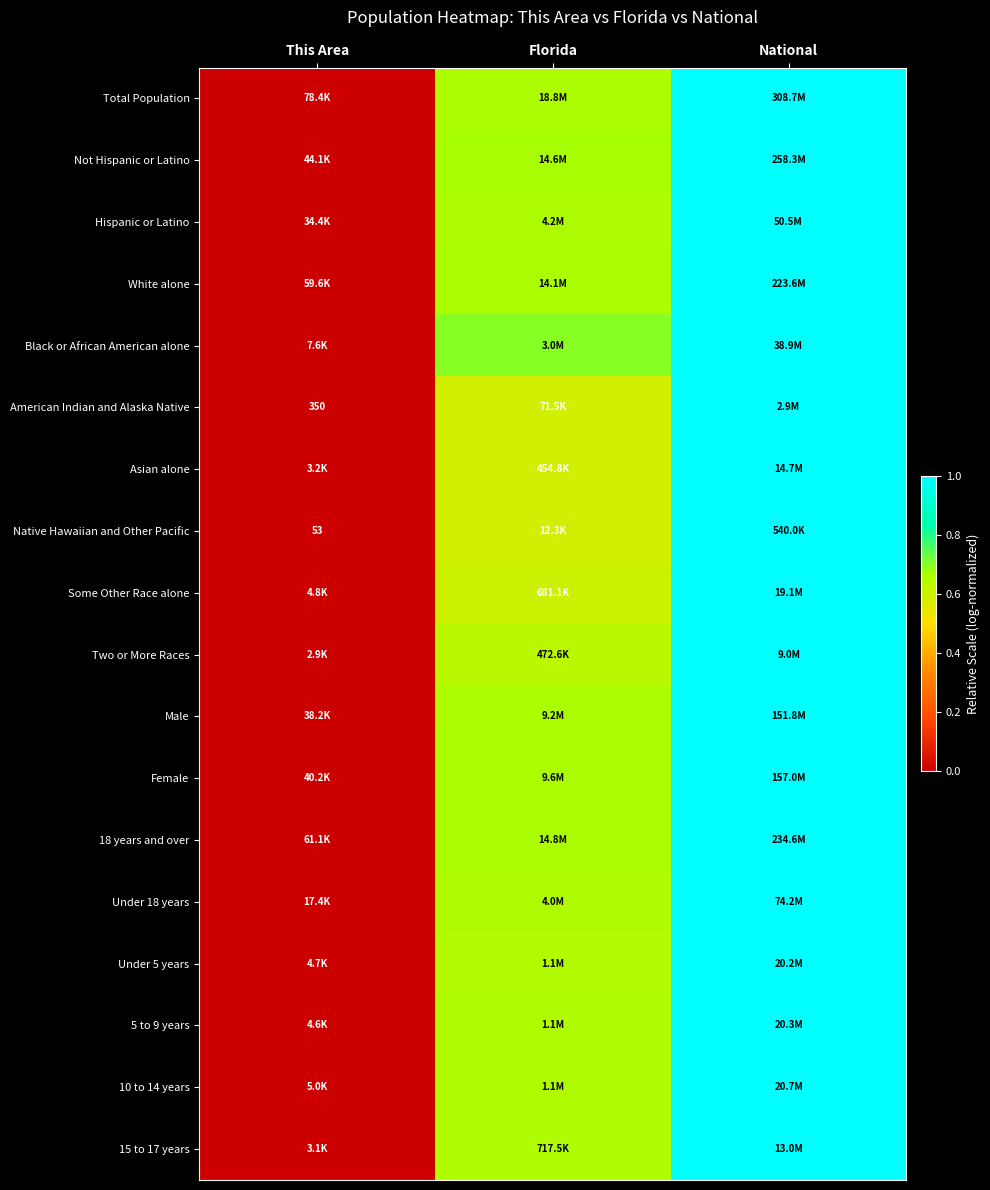

The Asian alone series shows 0.6 at Florida. True or false?

True